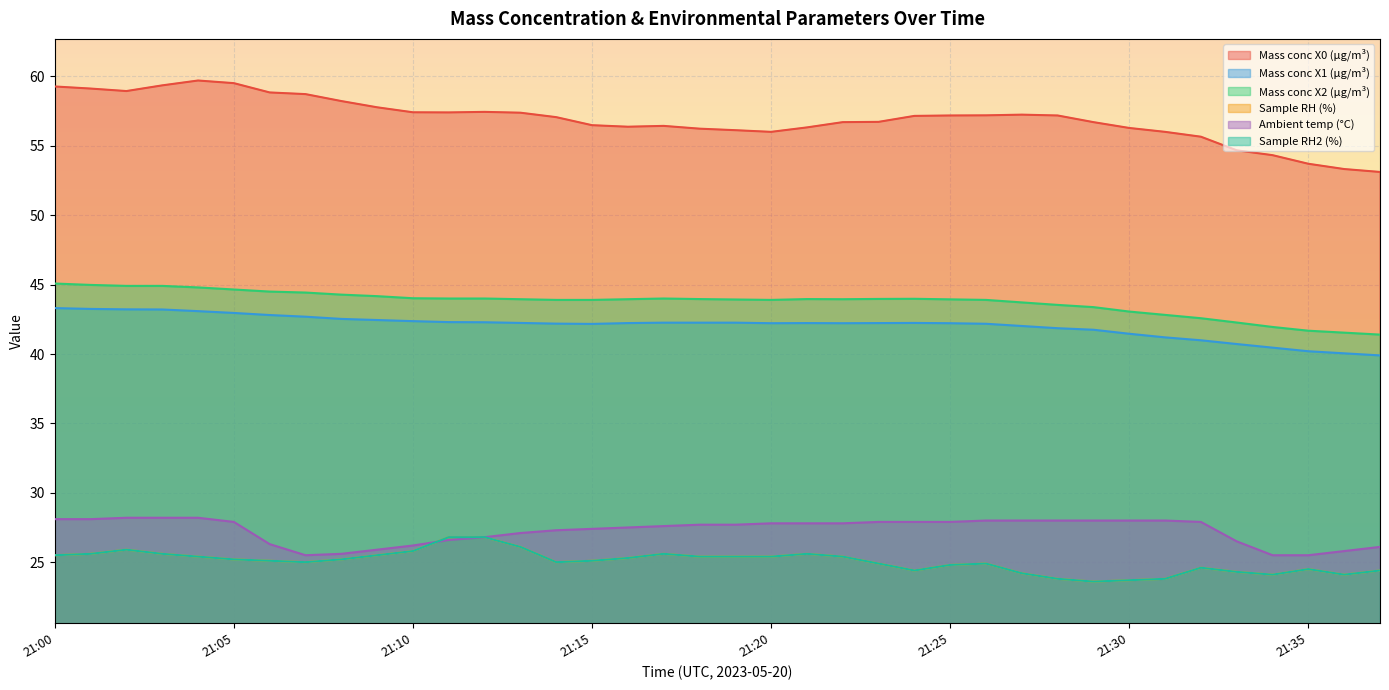

What is the difference between the maximum and second lowest values in the Sample RH2 (%) series?

3.1